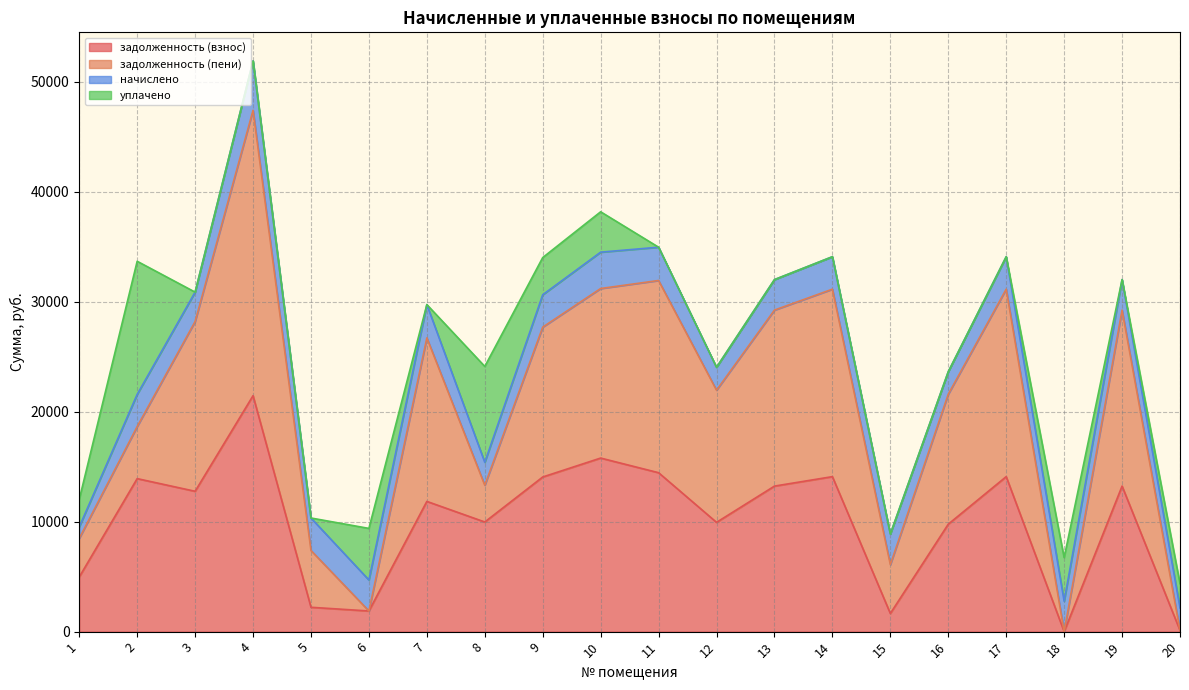

What is the total value across all series at 8?

24122.9